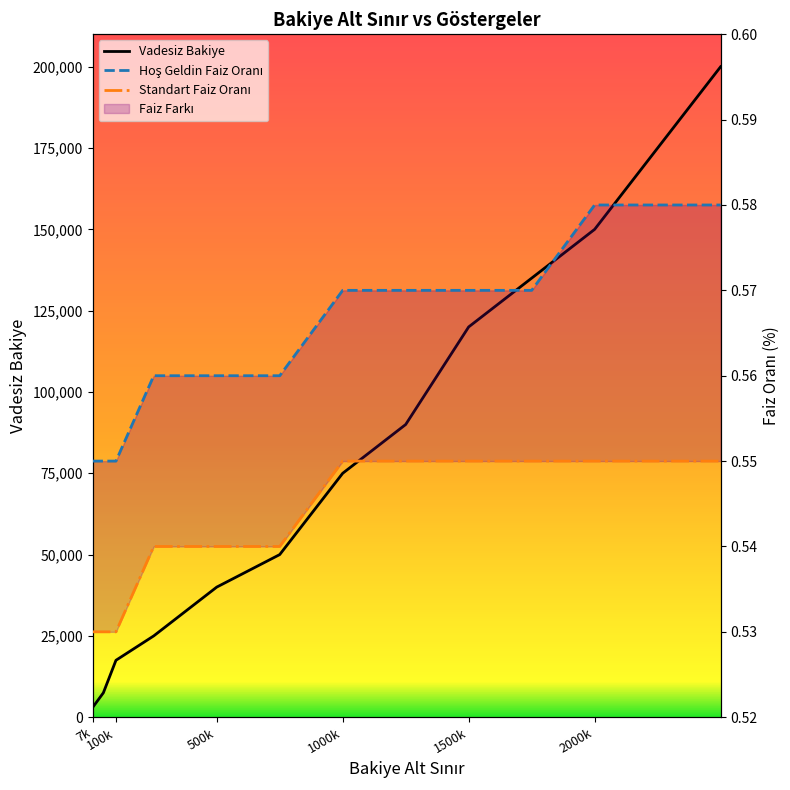

How many lines are shown in the chart?

3